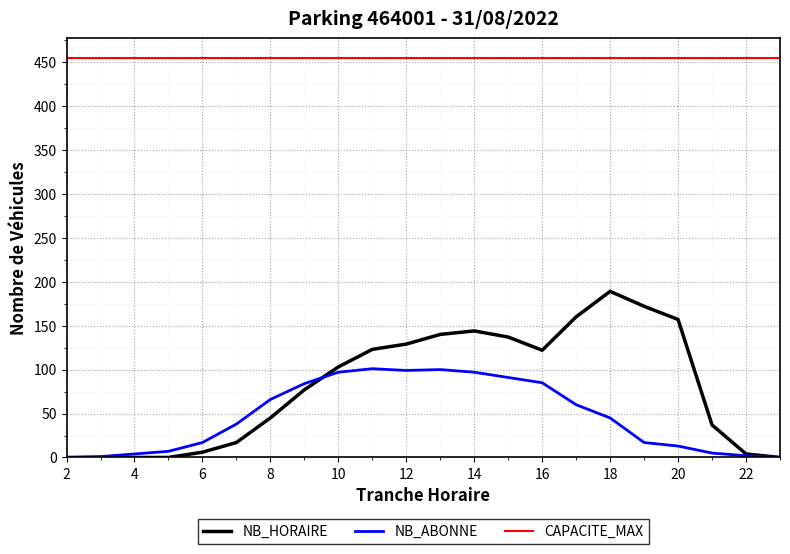

Between 20 and 22, which series saw the biggest shift?

NB_HORAIRE